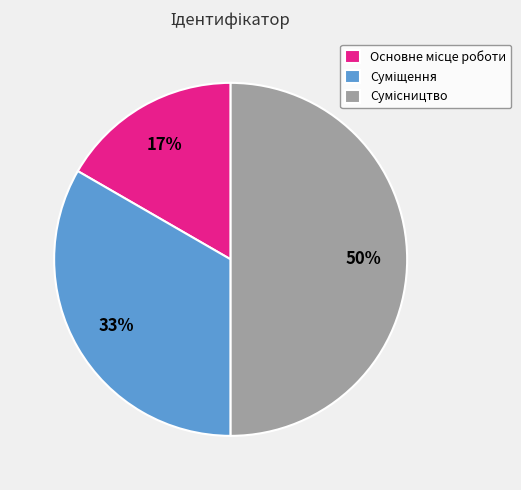

How many segments does this pie chart have?

3